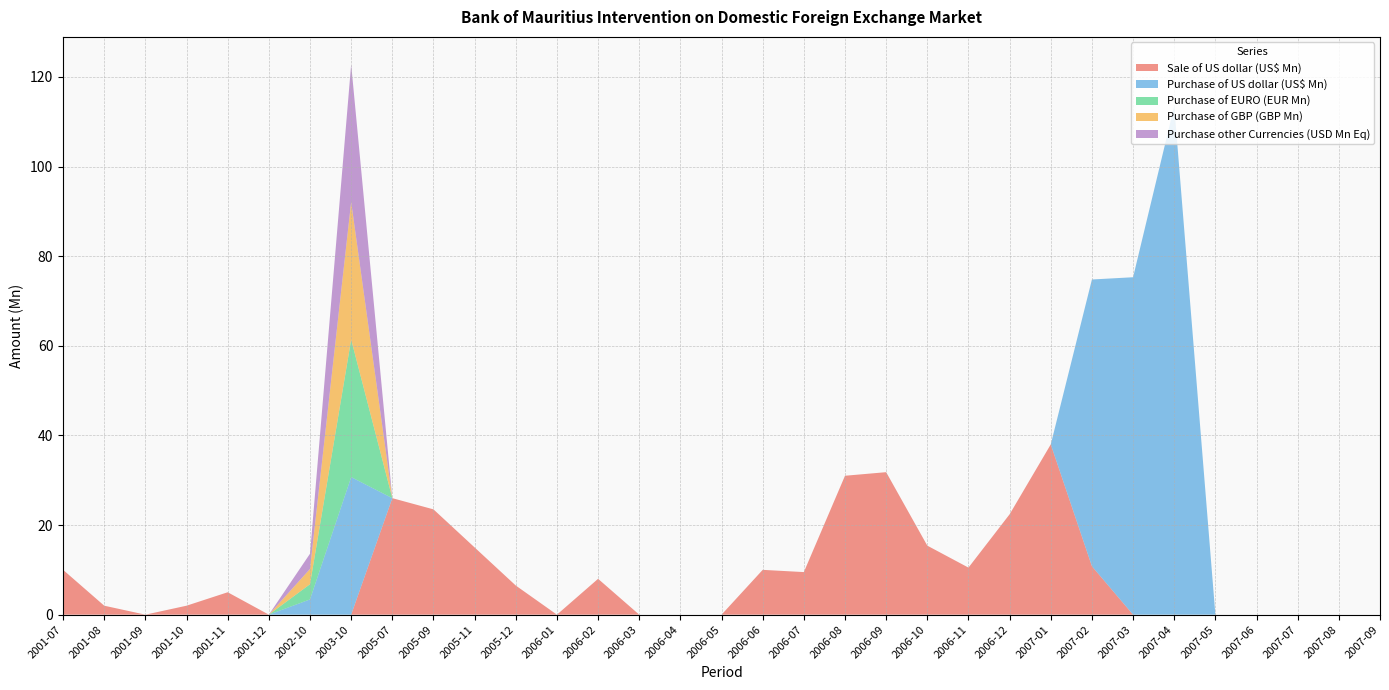

Reading right to left, what are all the values shown in this chart?

Sale of US dollar (US$ Mn): 0.0	0.0	0.0	0.0	0.0	0.0	0.0	10.8	38.0	22.4	10.5	15.4	31.8	31.0	9.5	10.0	0.0	0.0	0.0	8.0	0.0	6.5	15.0	23.5	26.0	0.0	0.0	0.0	5.0	2.0	0.0	2.0	10.0
Purchase of US dollar (US$ Mn): 0.0	0.0	0.0	0.0	0.0	113.5	75.3	64.0	0.0	0.0	0.0	0.0	0.0	0.0	0.0	0.0	0.0	0.0	0.0	0.0	0.0	0.0	0.0	0.0	0.0	30.7	3.4	0.0	0.0	0.0	0.0	0.0	0.0
Purchase of EURO (EUR Mn): 0.0	0.0	0.0	0.0	0.0	0.0	0.0	0.0	0.0	0.0	0.0	0.0	0.0	0.0	0.0	0.0	0.0	0.0	0.0	0.0	0.0	0.0	0.0	0.0	0.0	30.7	3.4	0.0	0.0	0.0	0.0	0.0	0.0
Purchase of GBP (GBP Mn): 0.0	0.0	0.0	0.0	0.0	0.0	0.0	0.0	0.0	0.0	0.0	0.0	0.0	0.0	0.0	0.0	0.0	0.0	0.0	0.0	0.0	0.0	0.0	0.0	0.0	30.7	3.4	0.0	0.0	0.0	0.0	0.0	0.0
Purchase other Currencies (USD Mn Eq): 0.0	0.0	0.0	0.0	0.0	0.0	0.0	0.0	0.0	0.0	0.0	0.0	0.0	0.0	0.0	0.0	0.0	0.0	0.0	0.0	0.0	0.0	0.0	0.0	0.0	30.7	3.4	0.0	0.0	0.0	0.0	0.0	0.0